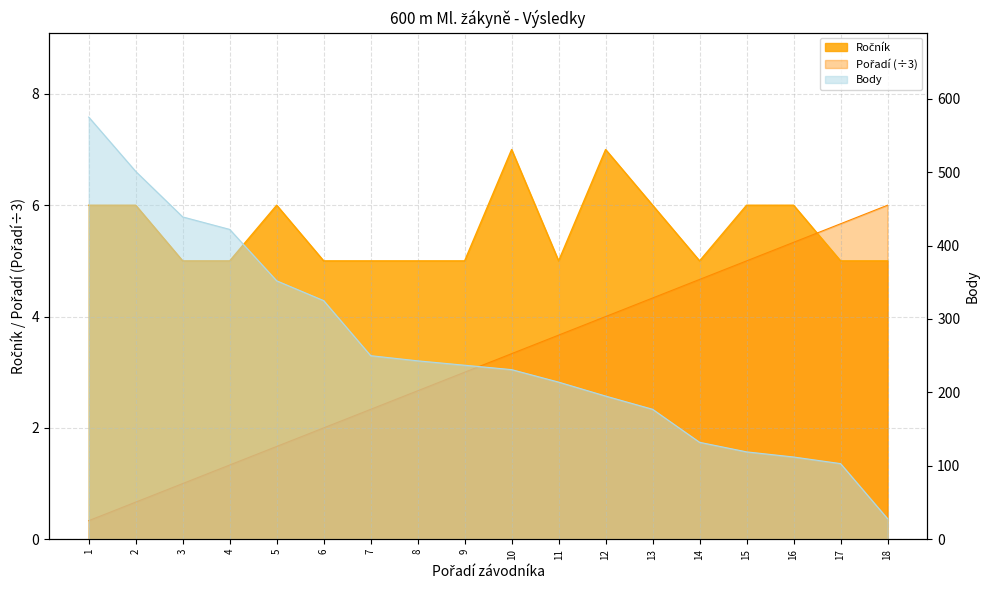

What are all the series names shown in the legend?

Ročník, Pořadí, Body